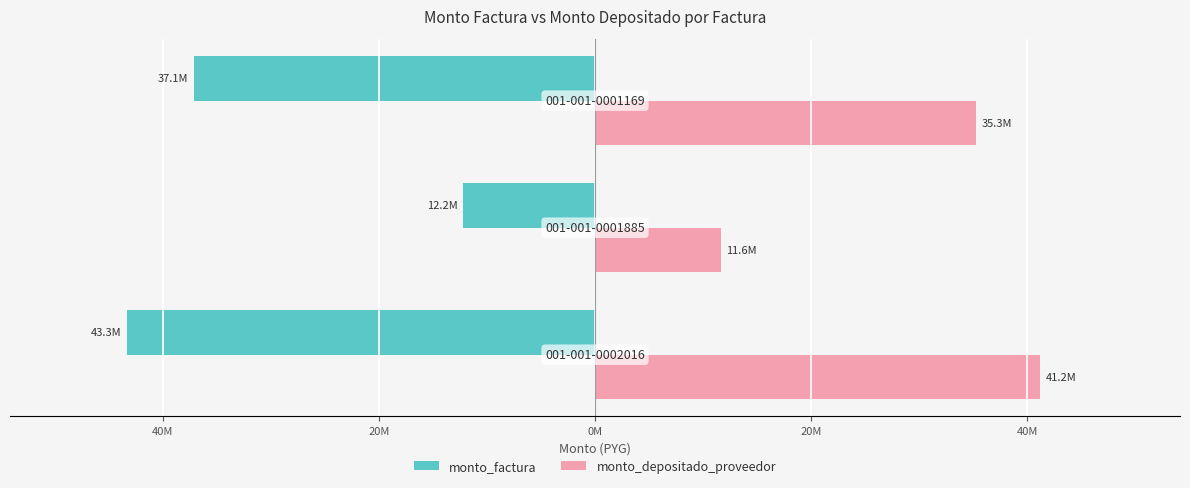

What are all the series names shown in the legend?

monto_factura, monto_depositado_proveedor